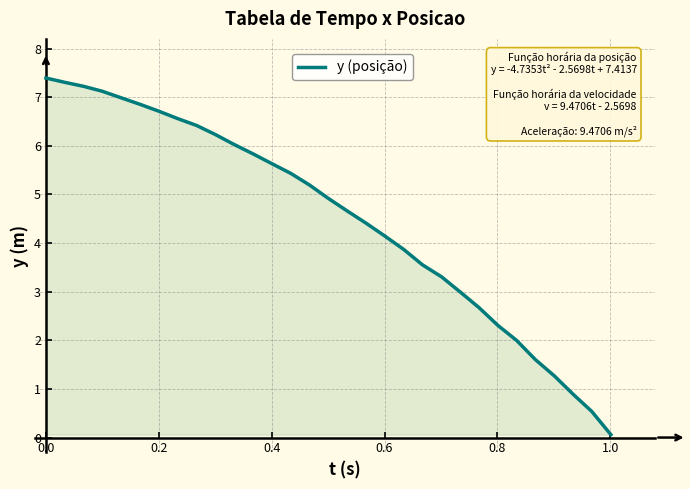

What is the greatest value displayed?

7.4